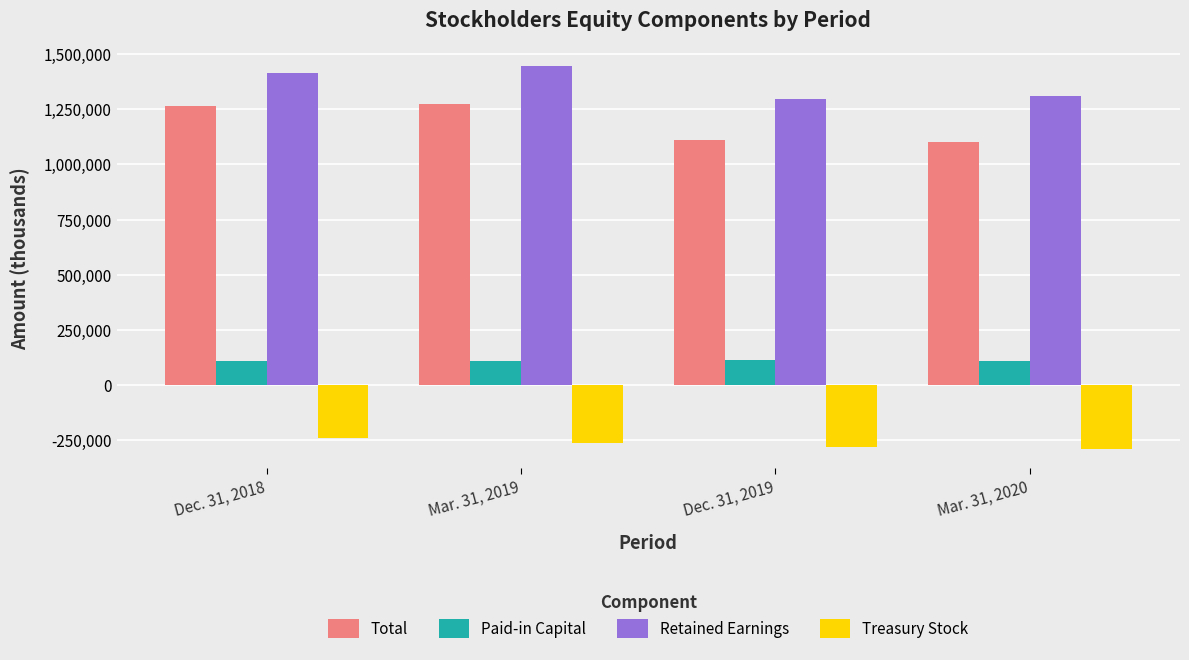

What is the sum of all Total values?

4753186